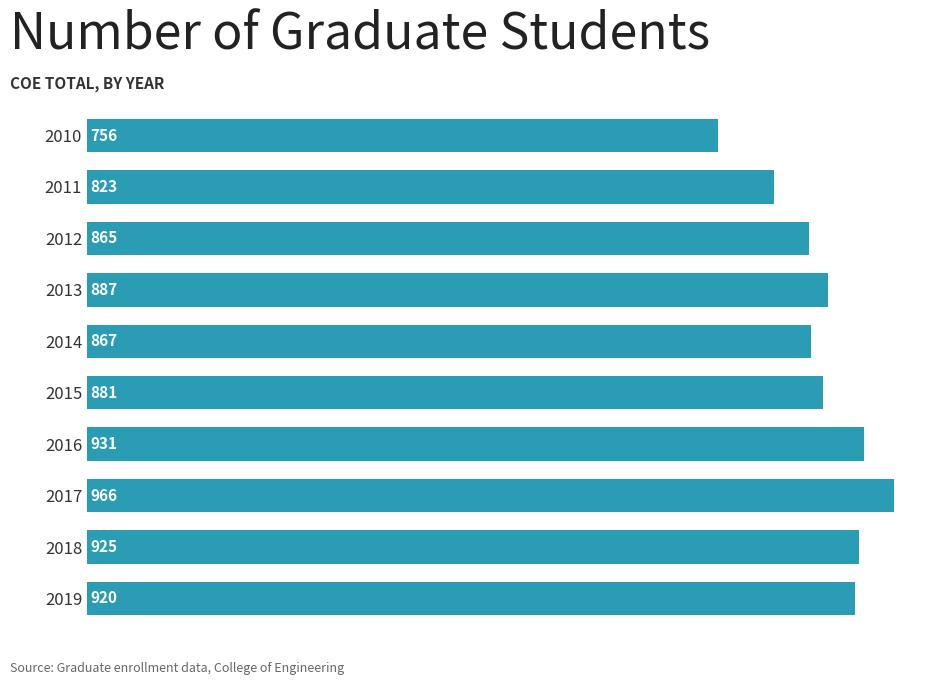

How many distinct data groups are displayed?

1